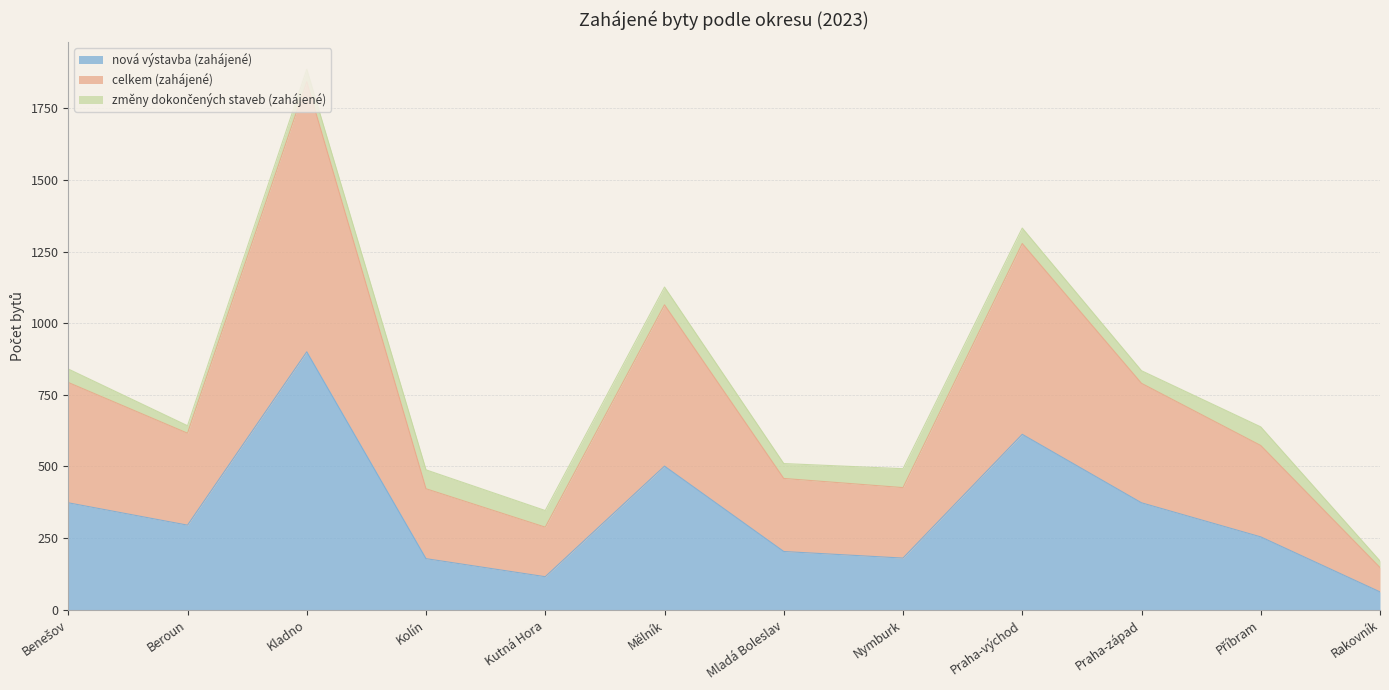

At which category does celkem (zahájené) reach its first local valley?

Beroun